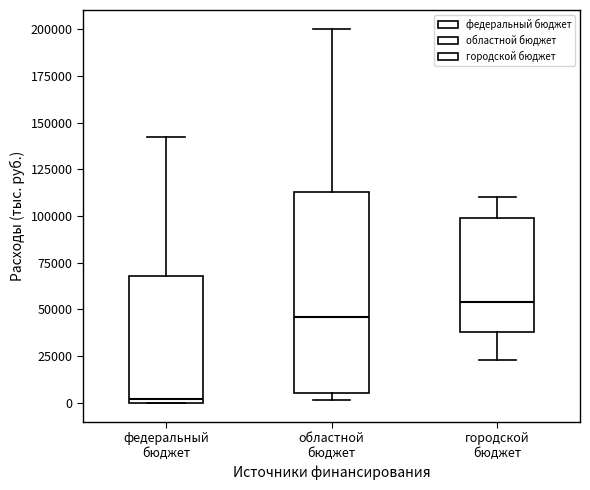

Which box's median line is the lowest?

федеральный бюджет